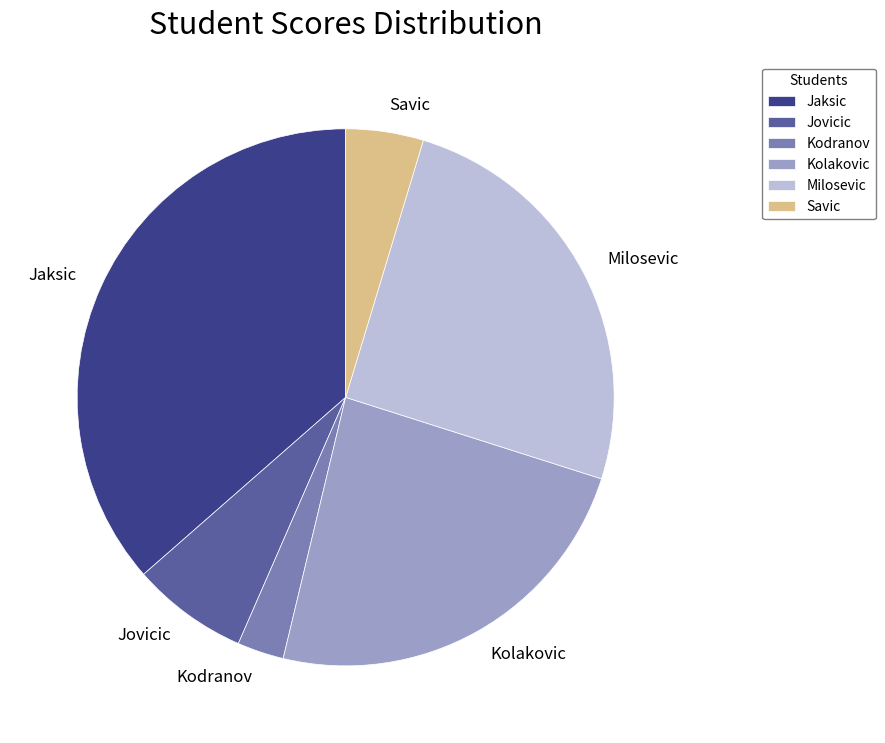

Which has a higher value, Jovicic or Jaksic?

Jaksic